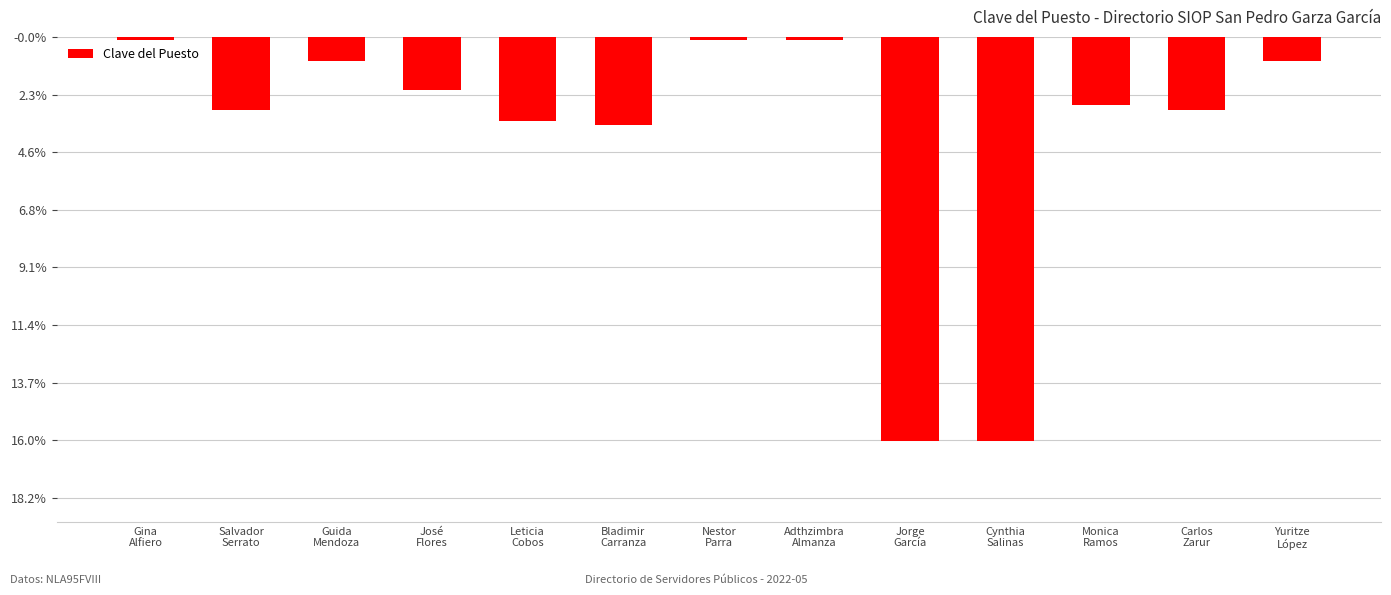

Read the value at Leticia
Cobos, to the nearest 10.

-1460